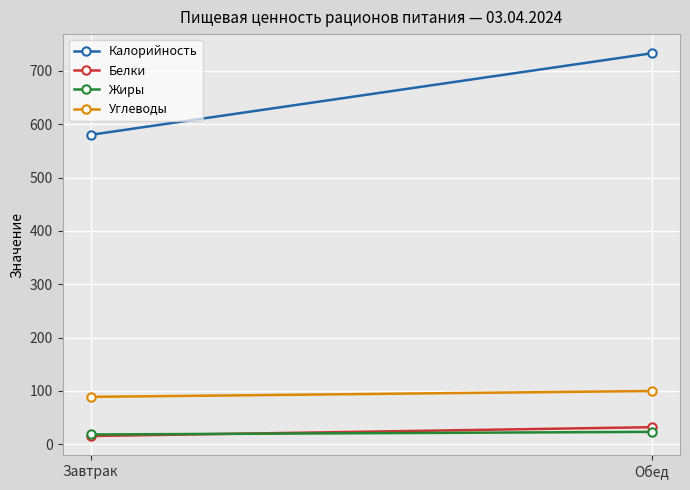

Reading left to right, list all the values displayed in this chart.

Калорийность: Завтрак=580.0	Обед=733.0
Белки: Завтрак=15.3	Обед=31.9
Жиры: Завтрак=18.2	Обед=23.1
Углеводы: Завтрак=88.7	Обед=99.7